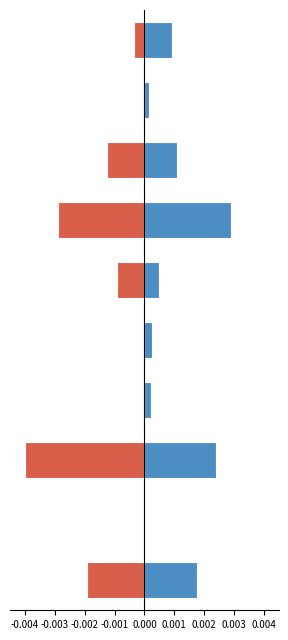

Does the chart contain any negative values?

Yes